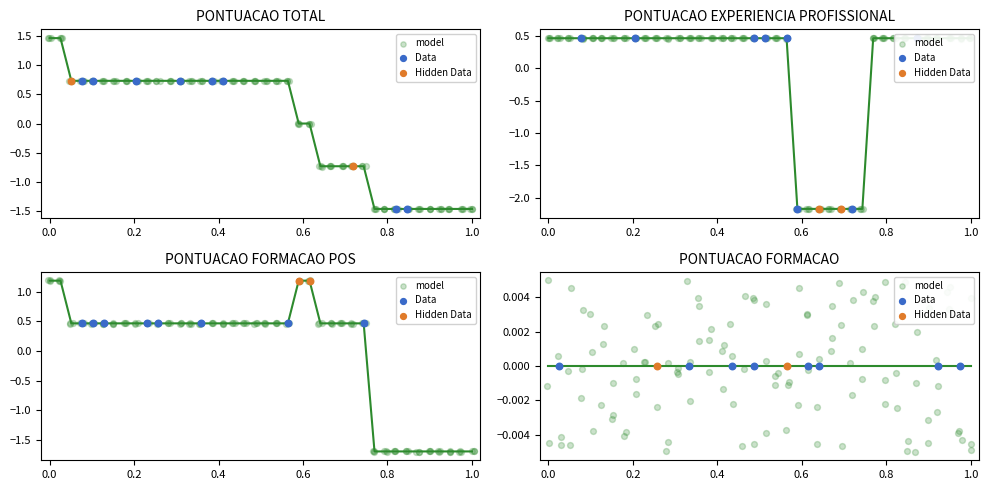

Is the value of PONTUACAO EXPERIENCIA PROFISSIONAL at 29 greater than the value of PONTUACAO TOTAL at 24?

No